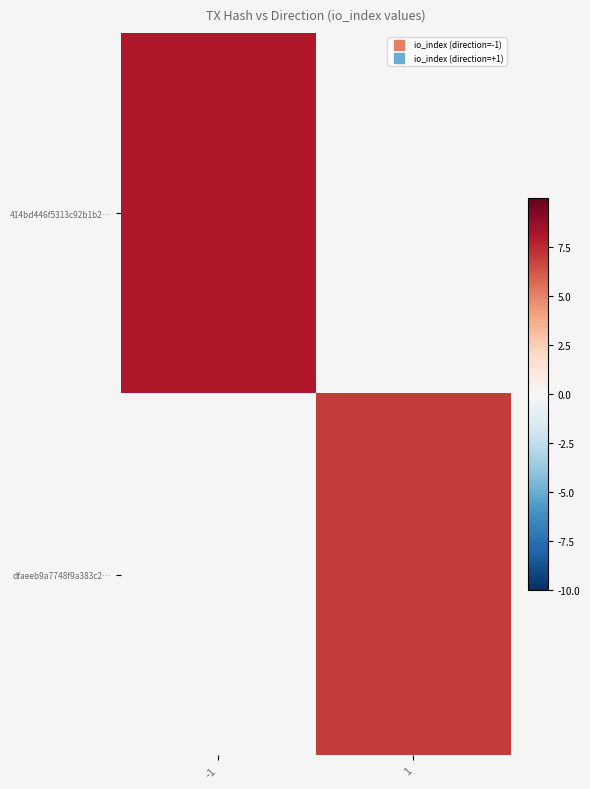

Which series has the widest spread of values?

414bd446f5313c92b1b2…